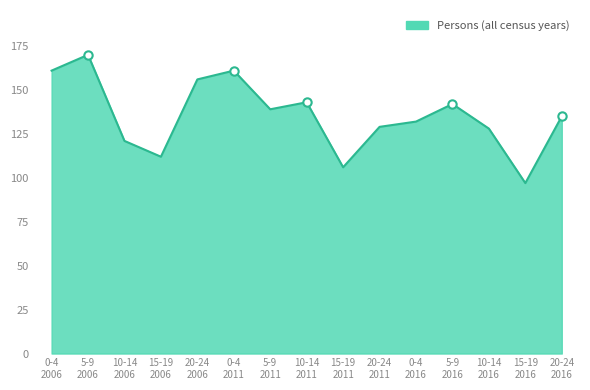

What is the difference between the maximum and minimum values?

73